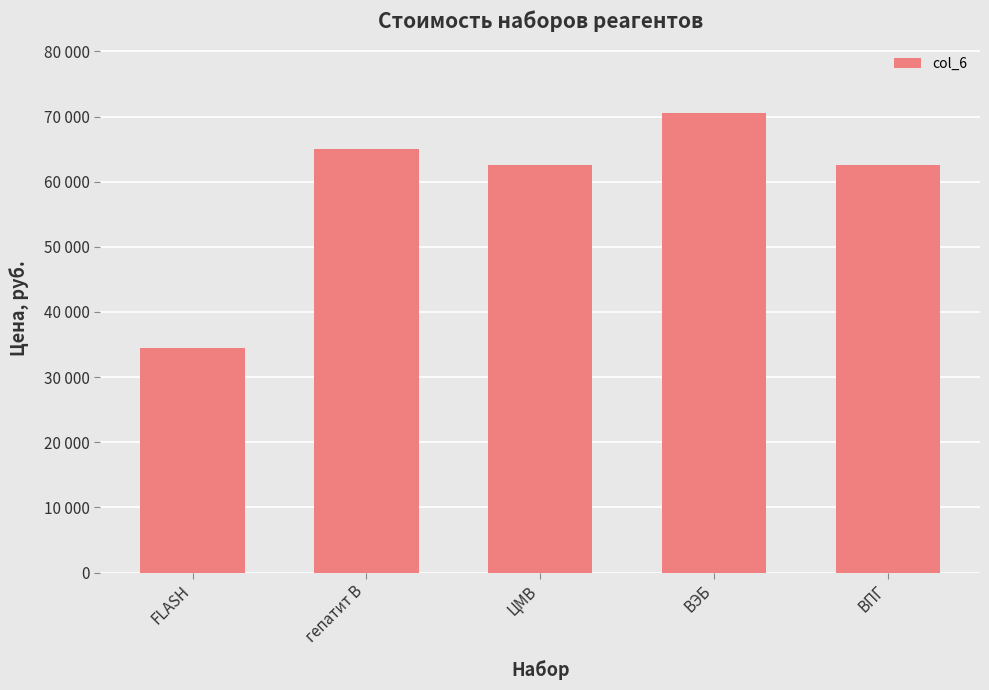

What value does the data have at ЦМВ, to the nearest 50?

62500